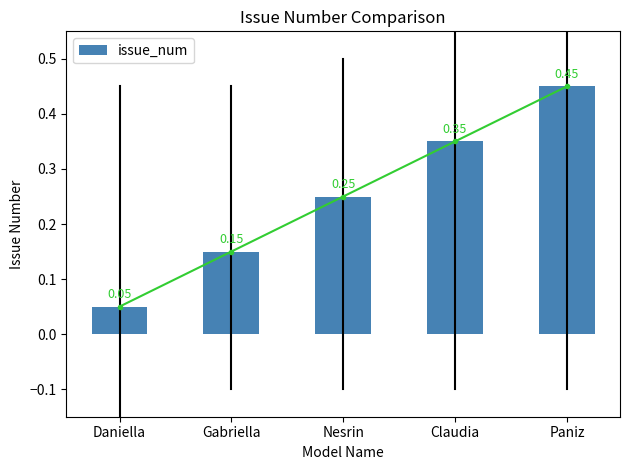

Reading right to left, extract all data points from this chart.

0.5	0.4	0.2	0.2	0.1